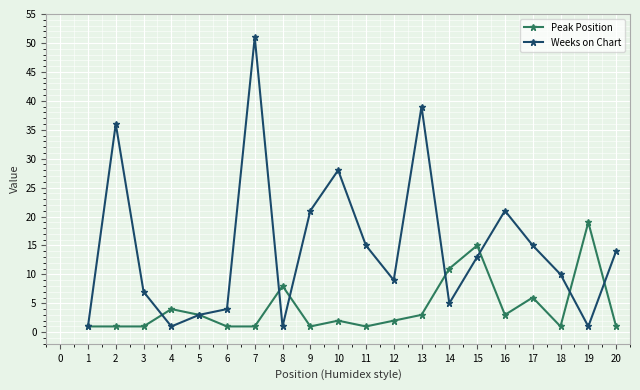

What is the spread (max minus min) of values at 1?

0